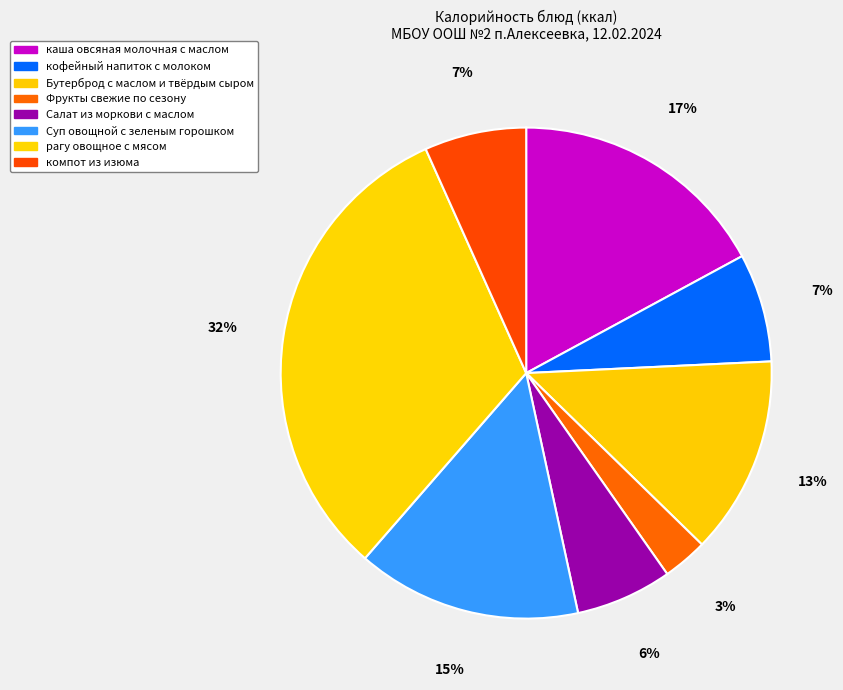

How many slices are in this pie chart?

8